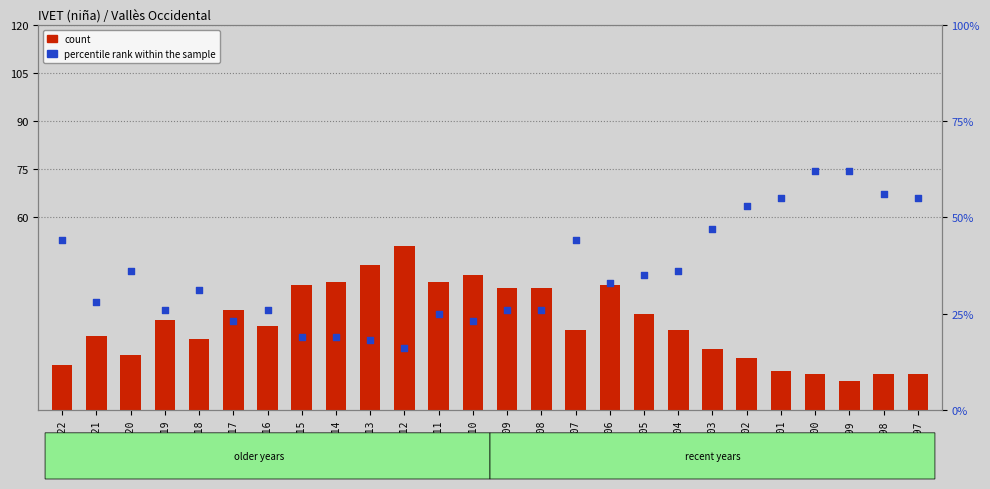

What is the total value across all series at 2004?

61